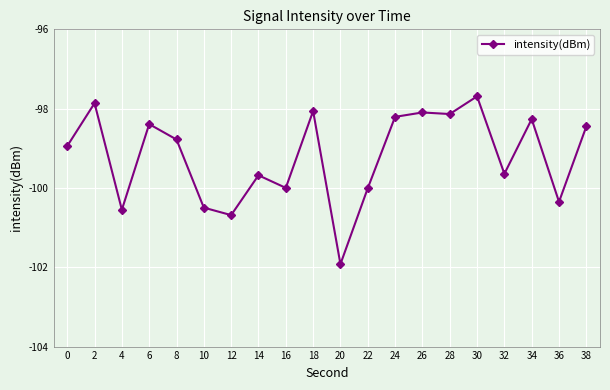

What is the sum of the values at 4 and 22?

-200.6